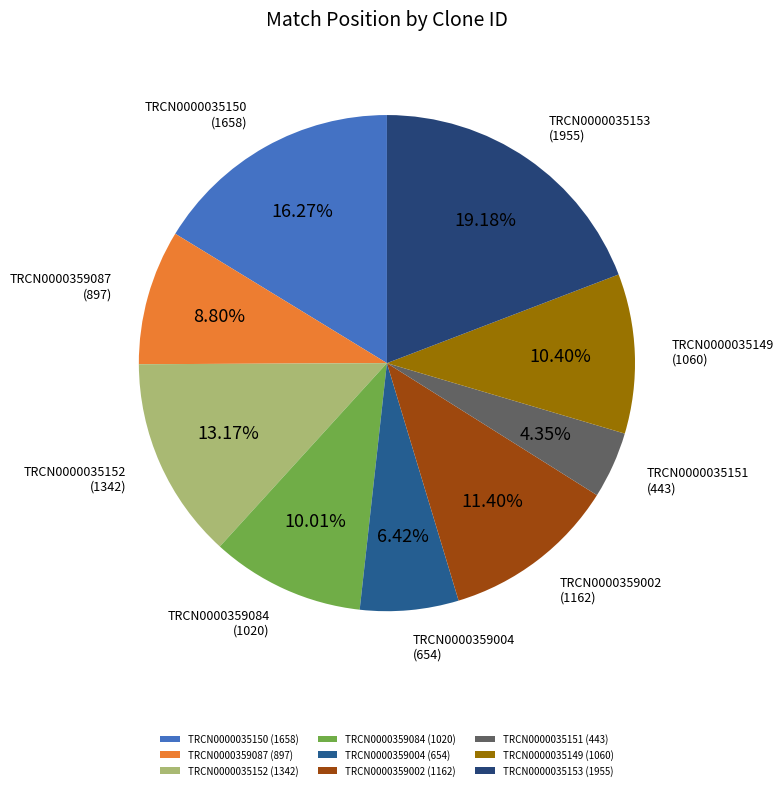

Which has a higher value, TRCN0000035151 or TRCN0000035153?

TRCN0000035153